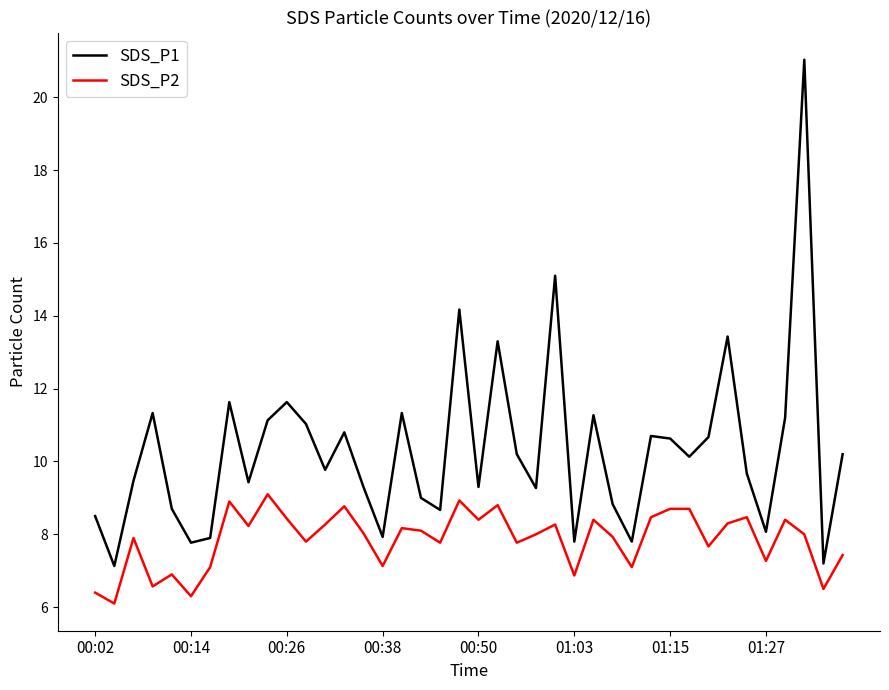

What is the greatest value displayed?

21.0